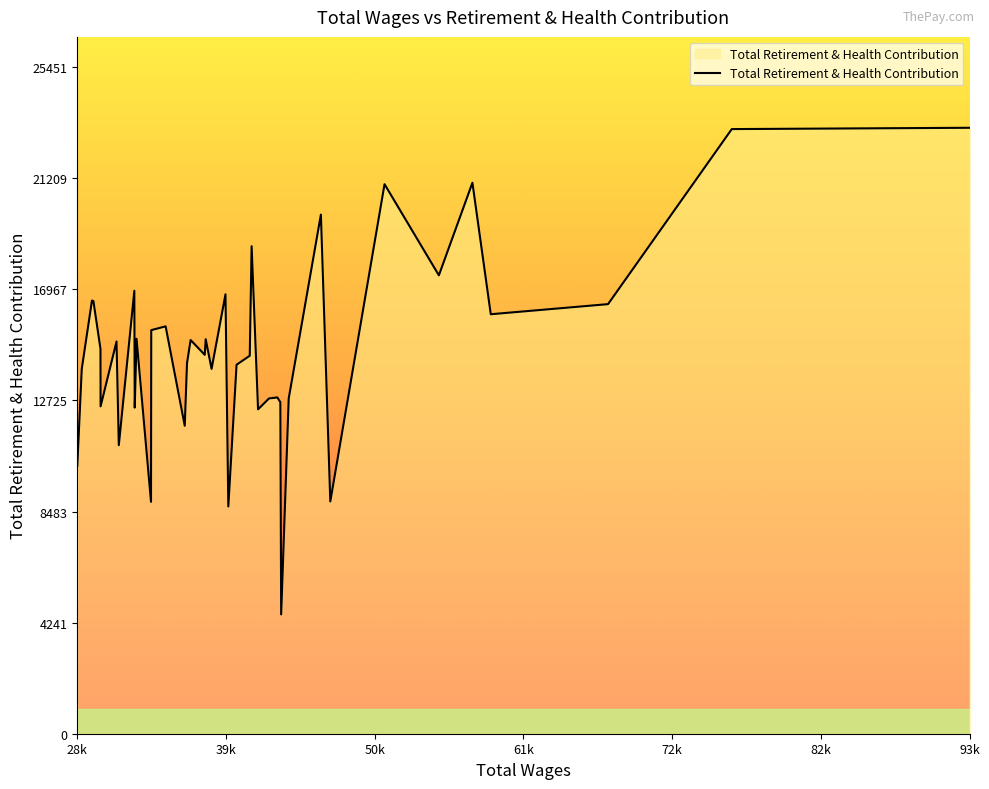

What is the difference between the maximum and minimum values?

18582